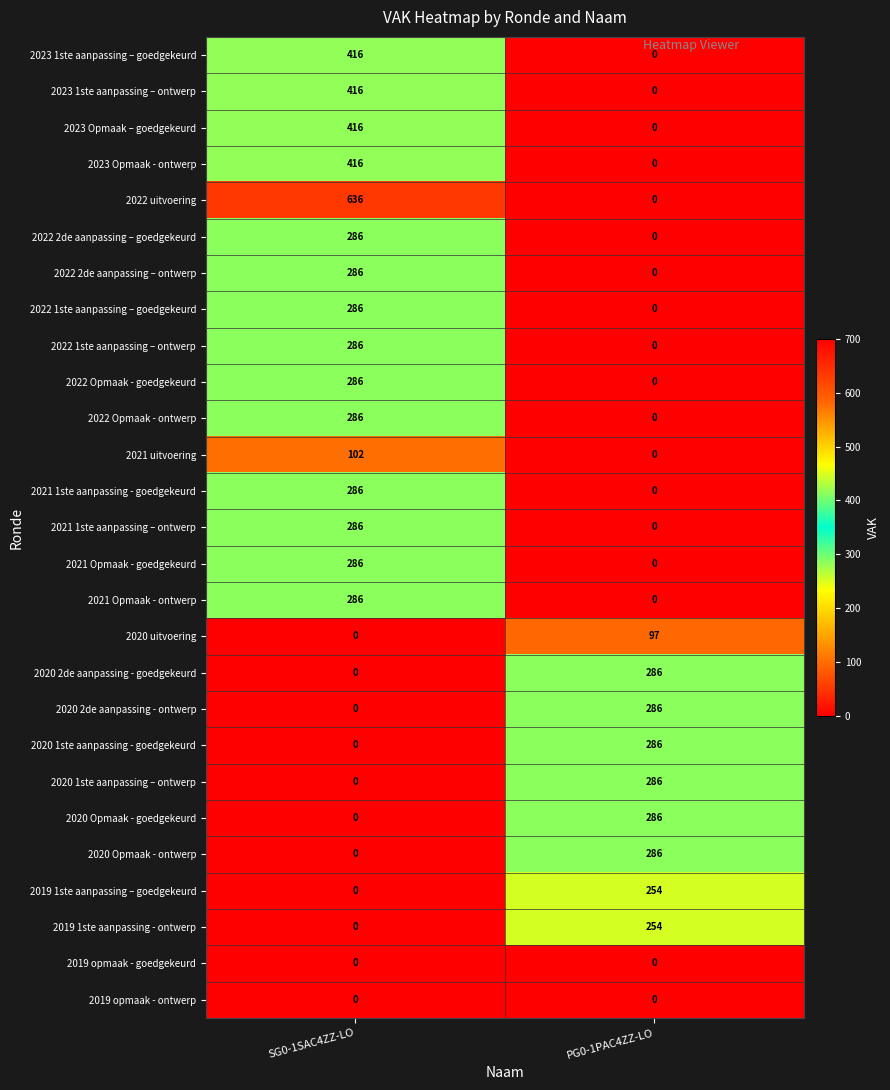

What is the sum of the 2020 2de aanpassing - goedgekeurd values at SG0-1SAC4ZZ-LO and PG0-1PAC4ZZ-LO?

286